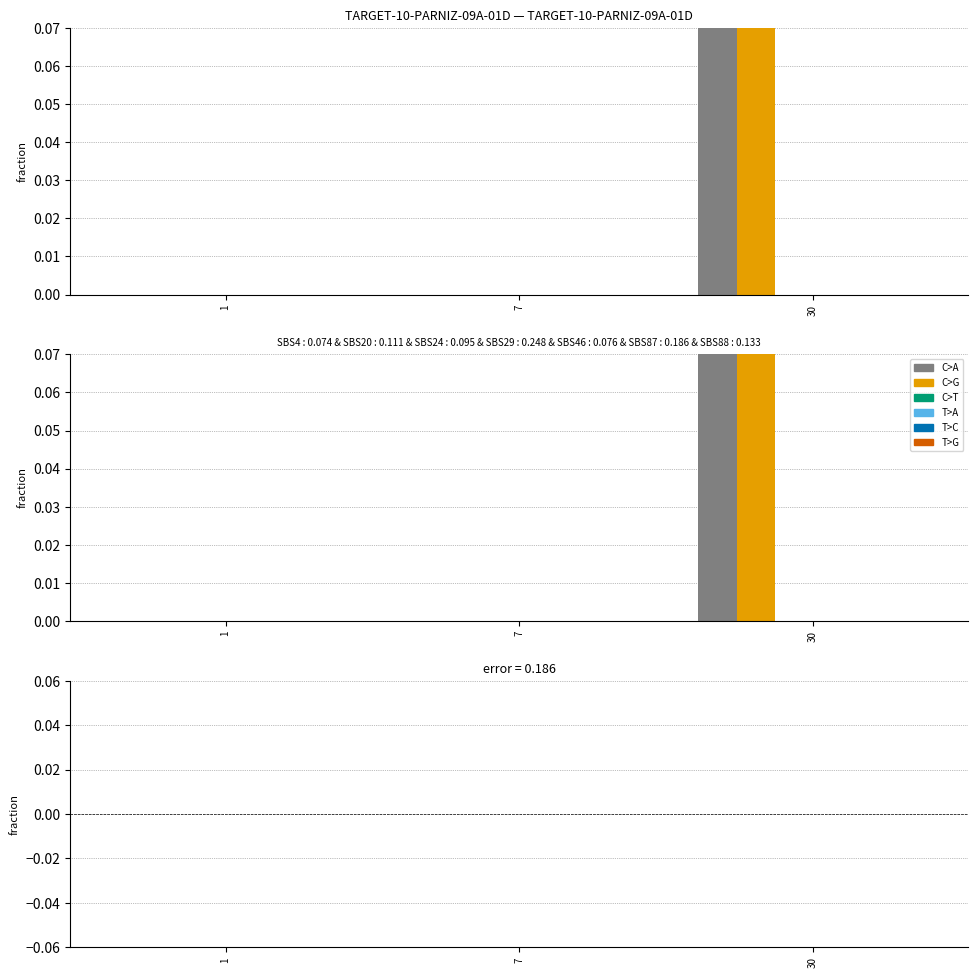

Which has a higher value, 7 or 1?

7